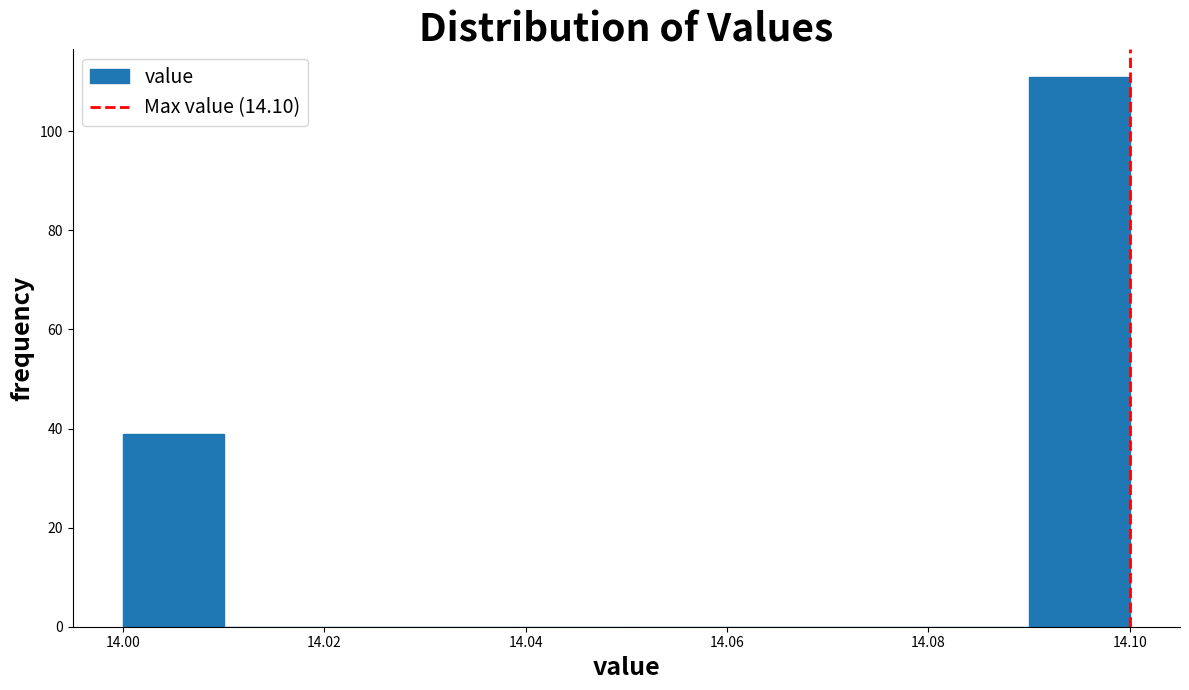

Reading left to right, transcribe this chart: for each bar, give the range it covers on the x-axis and its height. The values are not printed on the chart, so give them approximately, as read against the axis.

14.00 to 14.01: 40
14.01 to 14.02: 0
14.02 to 14.03: 0
14.03 to 14.04: 0
14.04 to 14.05: 0
14.05 to 14.06: 0
14.06 to 14.07: 0
14.07 to 14.08: 0
14.08 to 14.09: 0
14.09 to 14.10: 112